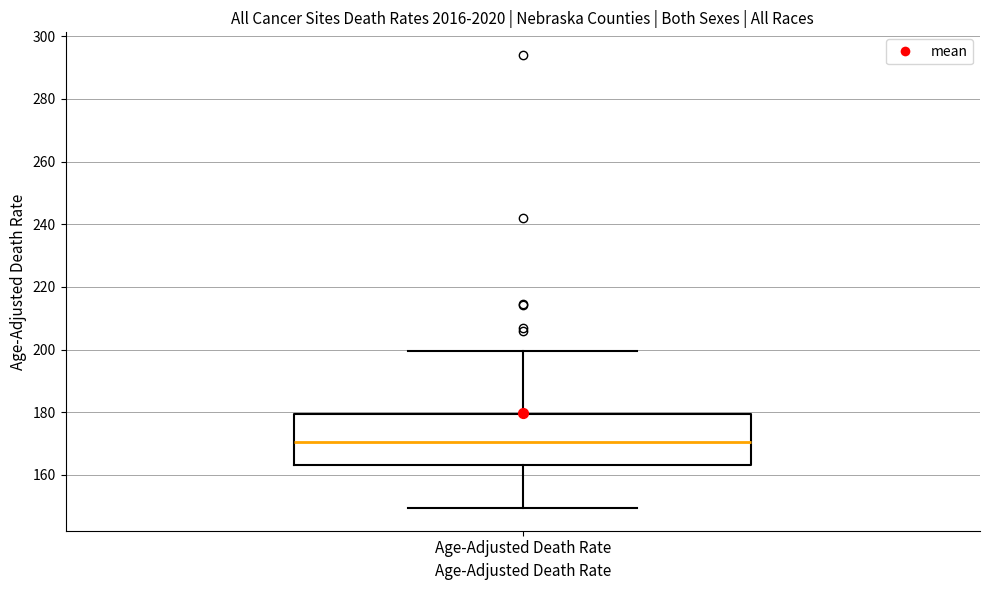

Where is the lower edge of the box for Age-Adjusted Death Rate on the y-axis? The values are not printed on the chart, so give them approximately, as read against the axis.

164